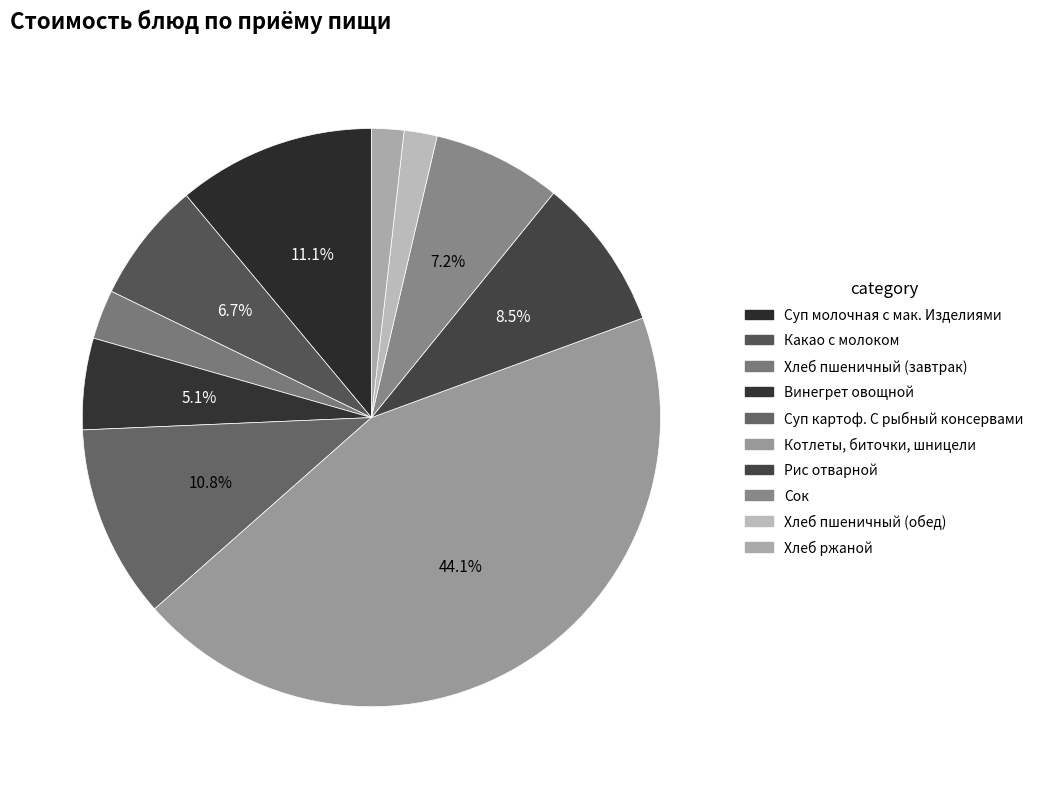

Rank the categories by value from highest to lowest.

Котлеты, биточки, шницели, Суп молочная с мак. Изделиями, Суп картоф. С рыбный консервами, Рис отварной, Сок, Какао с молоком, Винегрет овощной, Хлеб пшеничный (завтрак), Хлеб пшеничный (обед), Хлеб ржаной